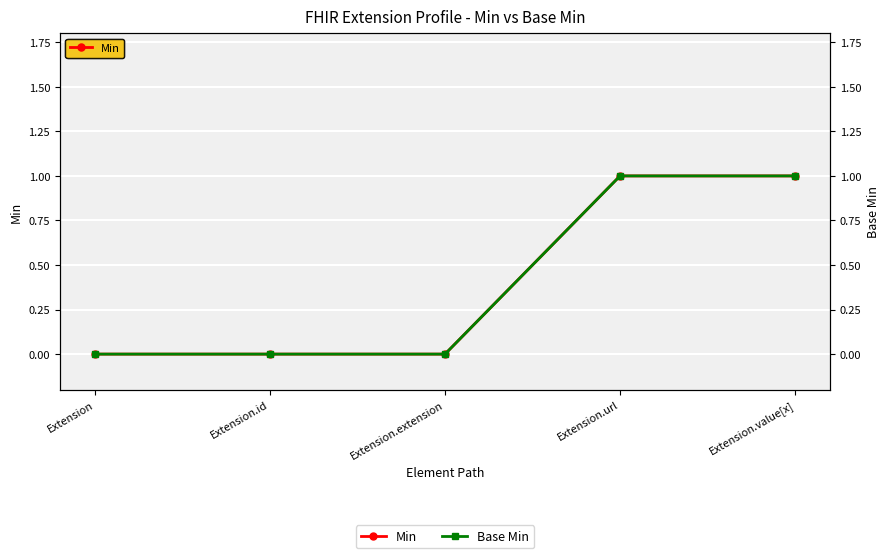

Which series has the widest spread of values?

Min